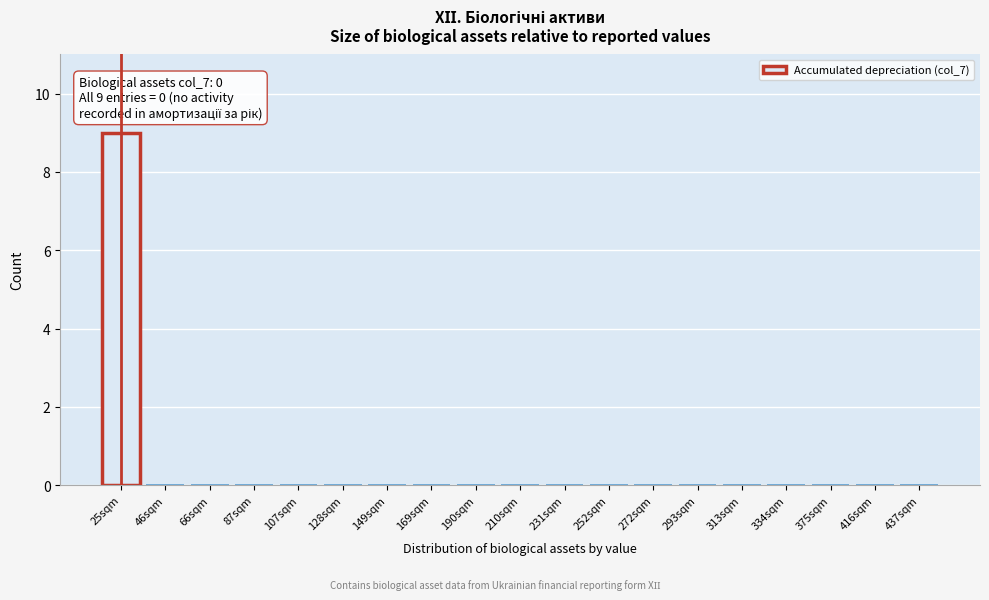

Reading left to right, what are all the values shown in this chart?

25sqm=9	46sqm=0	66sqm=0	87sqm=0	107sqm=0	128sqm=0	149sqm=0	169sqm=0	190sqm=0	210sqm=0	231sqm=0	252sqm=0	272sqm=0	293sqm=0	313sqm=0	334sqm=0	375sqm=0	416sqm=0	437sqm=0